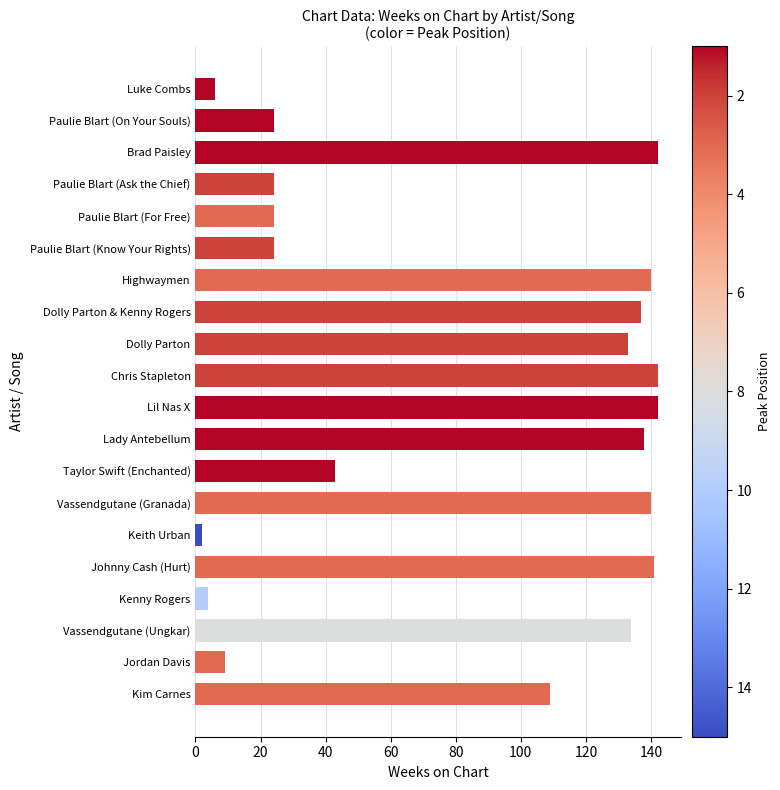

What is the greatest value displayed?

142